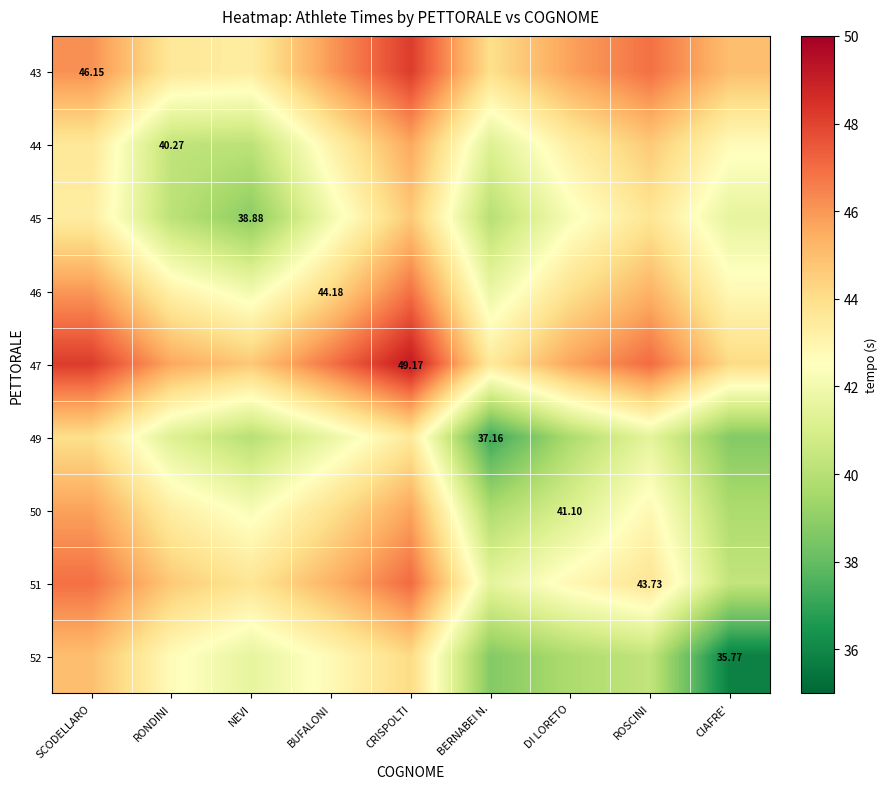

Count the number of categories in the chart.

9